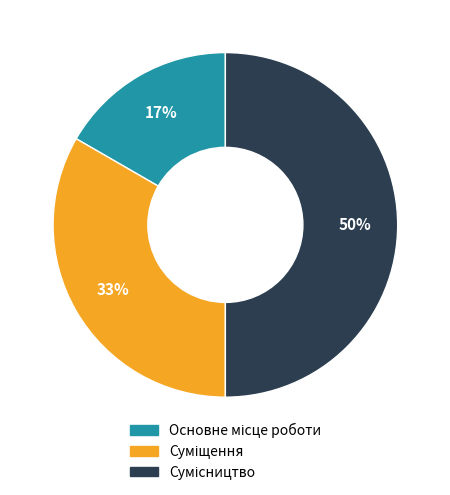

To the nearest percent, what is the average slice percentage?

33%